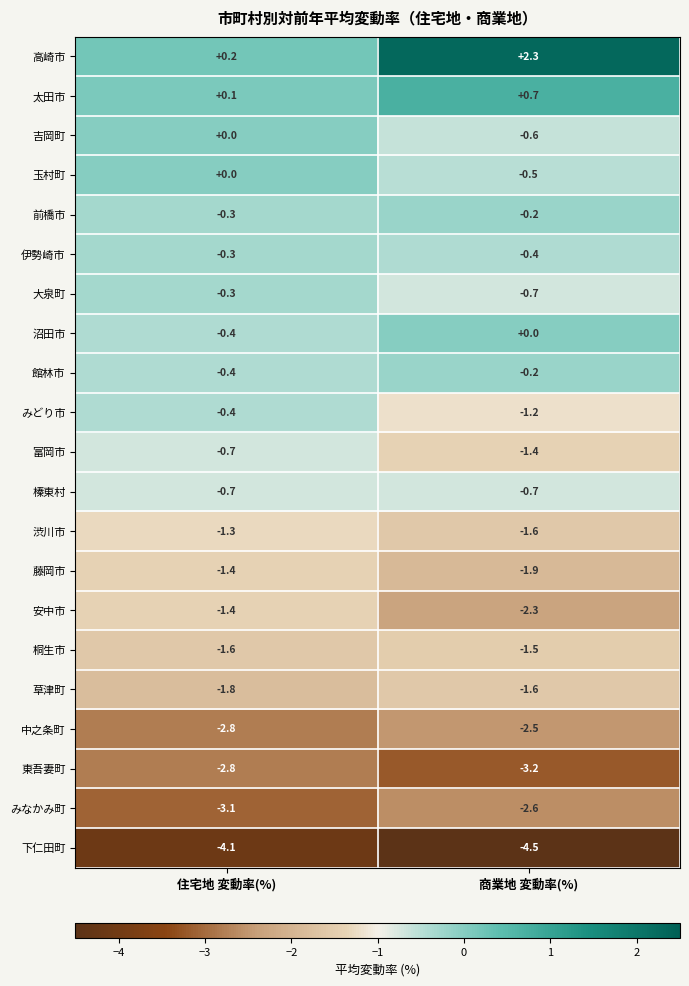

Which series has the largest total across all categories?

高崎市